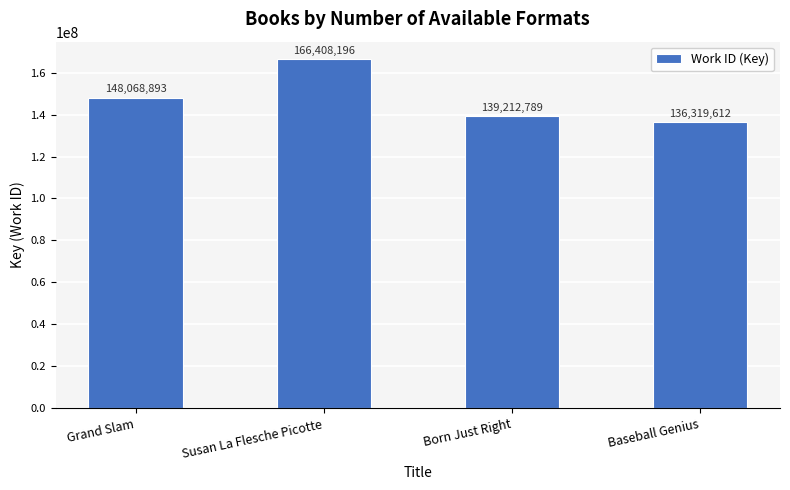

Which label corresponds to the smallest value in the chart?

Baseball Genius